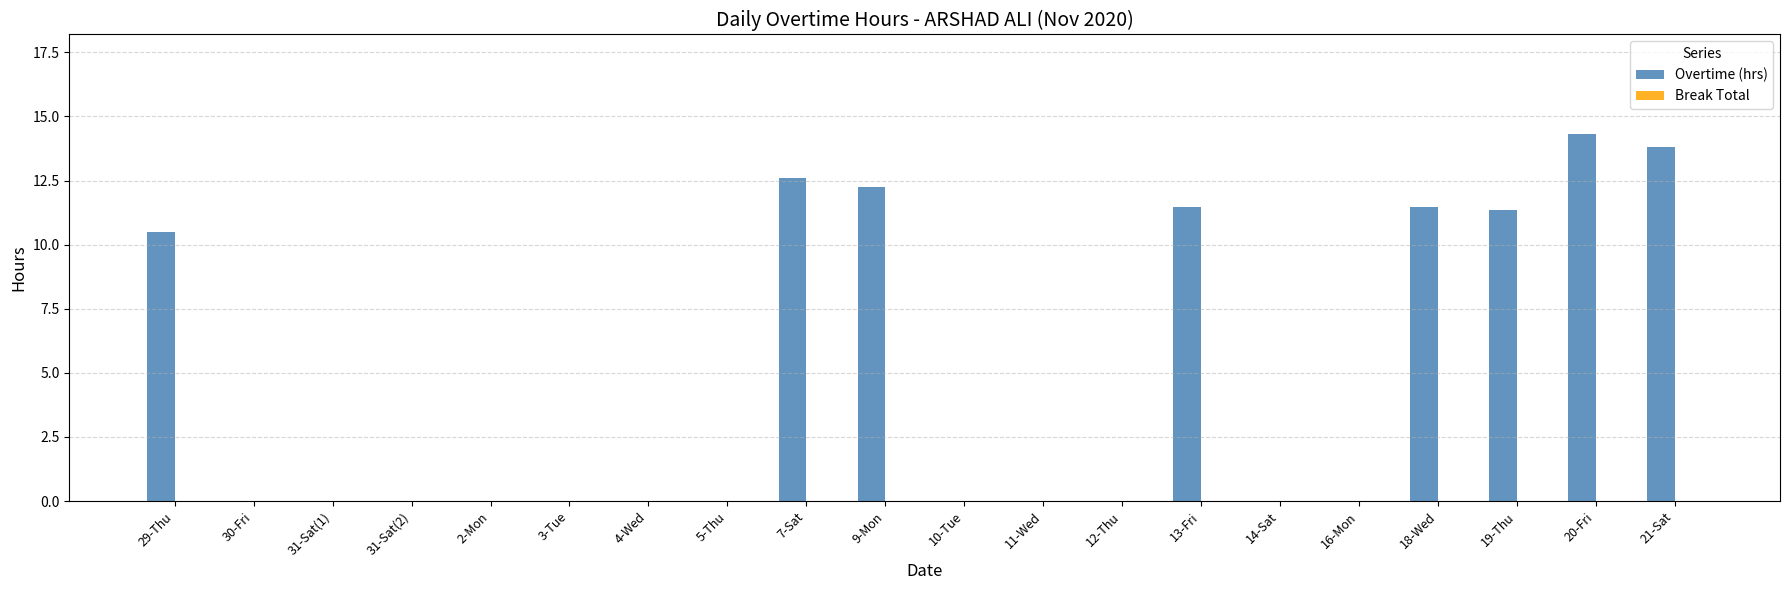

Read the value at 20-Fri.

14.3